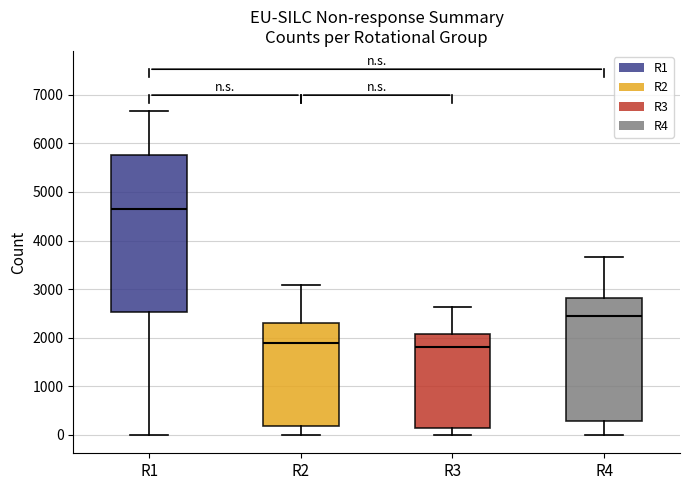

Where does the lower whisker of the box for R4 end on the y-axis? The values are not printed on the chart, so give them approximately, as read against the axis.

0